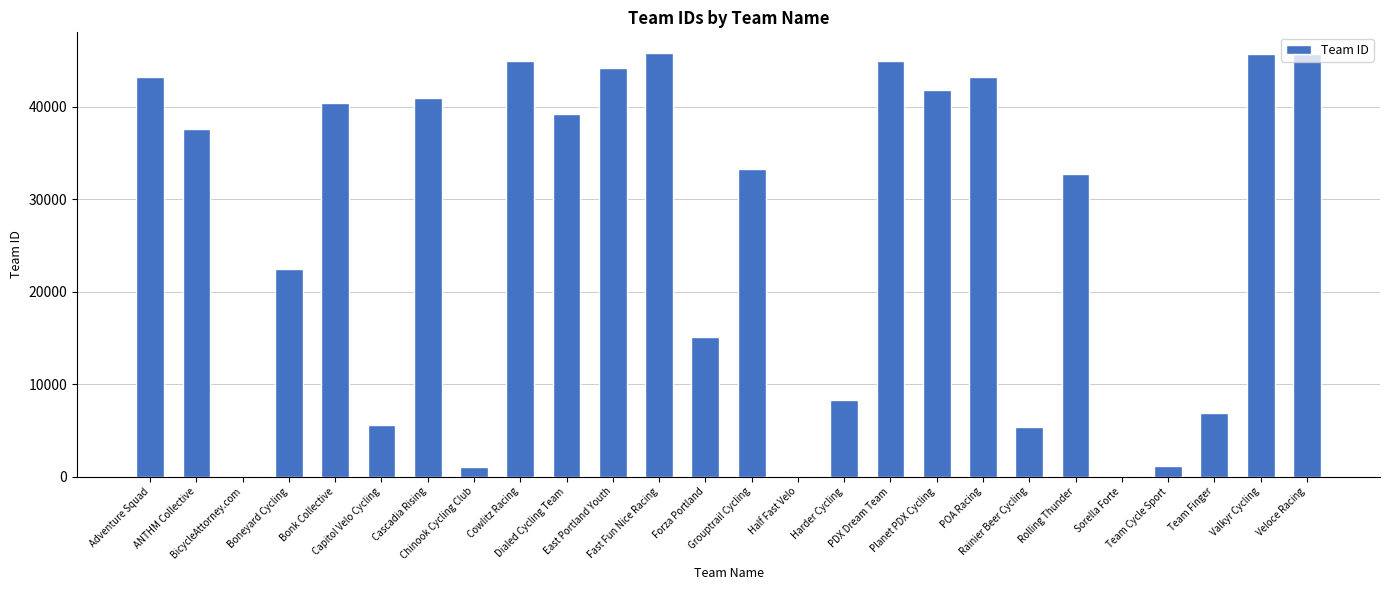

Are the bars horizontal?

No